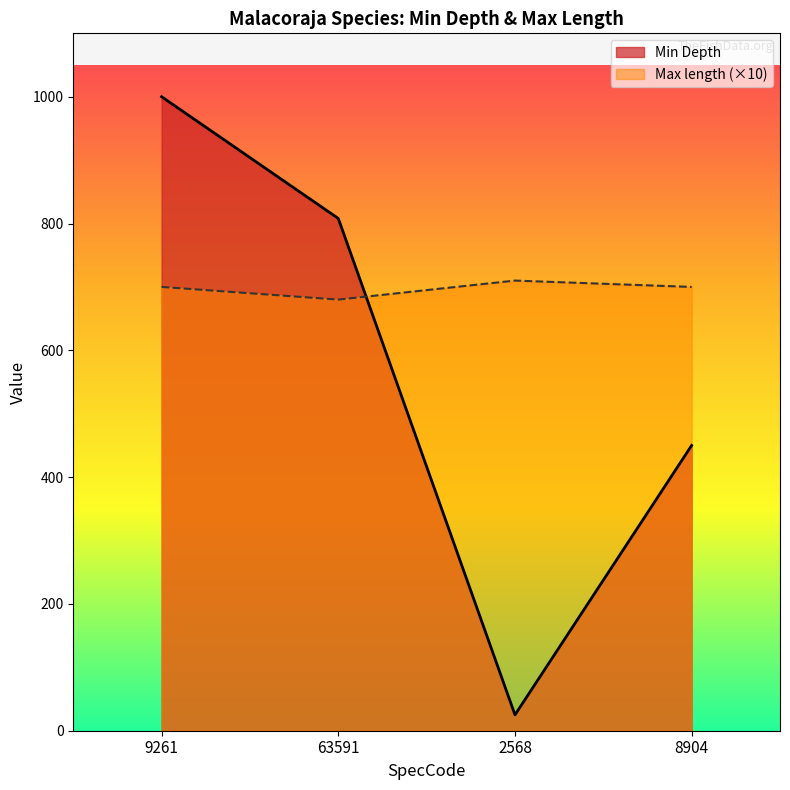

True or false: Max length and Min Depth cross at least once.

True